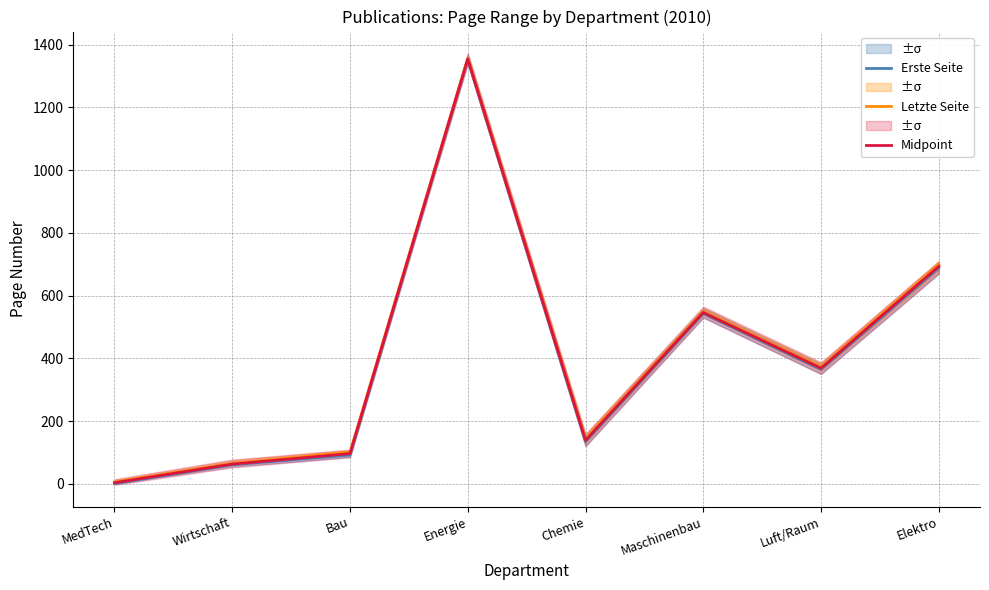

Is it true that Letzte Seite equals 9.2 at MedTech?

False